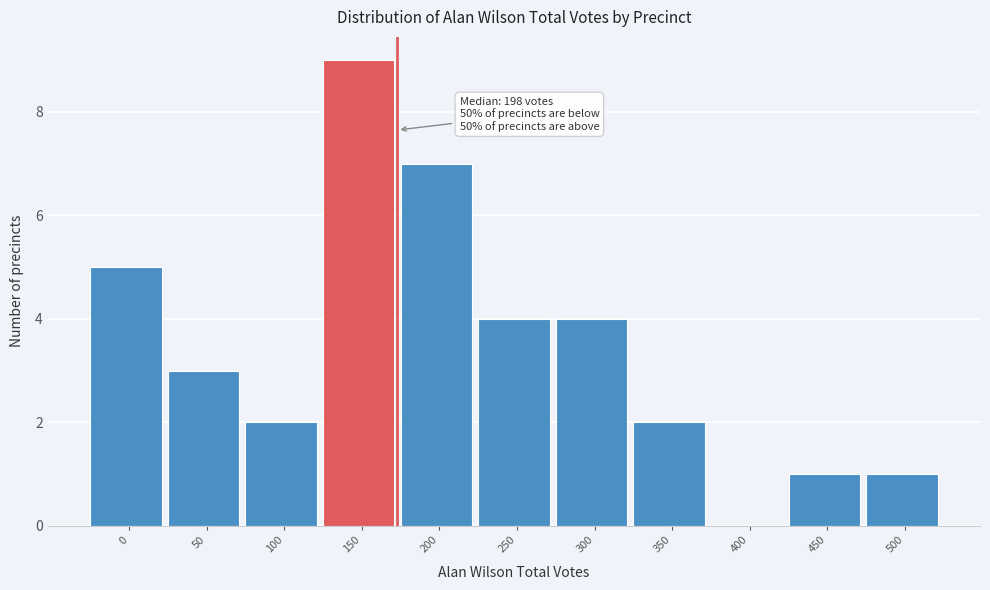

Reading left to right, list all the values displayed in this chart.

0=5	50=3	100=2	150=9	200=7	250=4	300=4	350=2	400=0	450=1	500=1